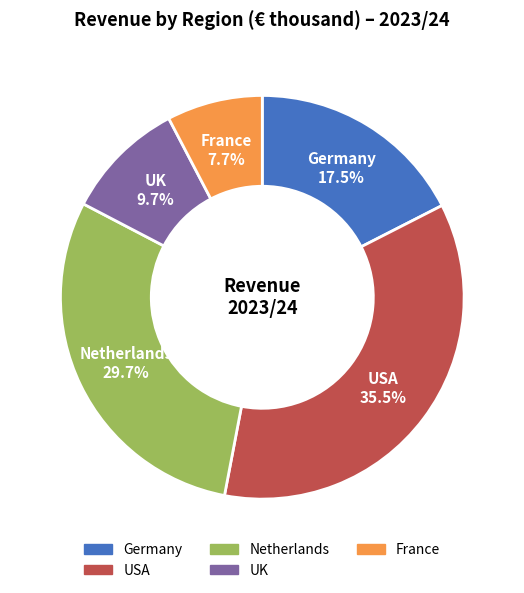

What is the ratio of the value at Netherlands to the value at Germany?

1.7